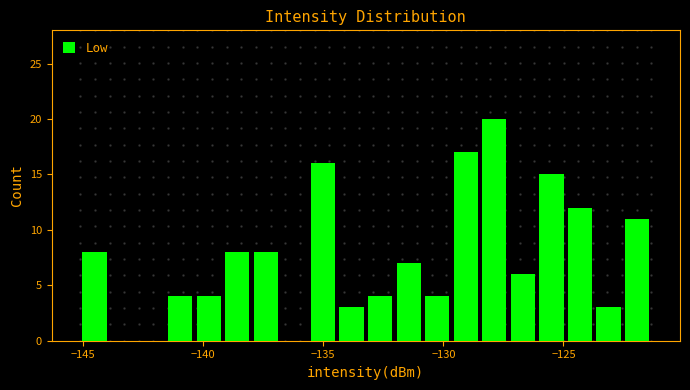

Read against the x-axis, roughly where is the centre of the tallest bar?

-128.0